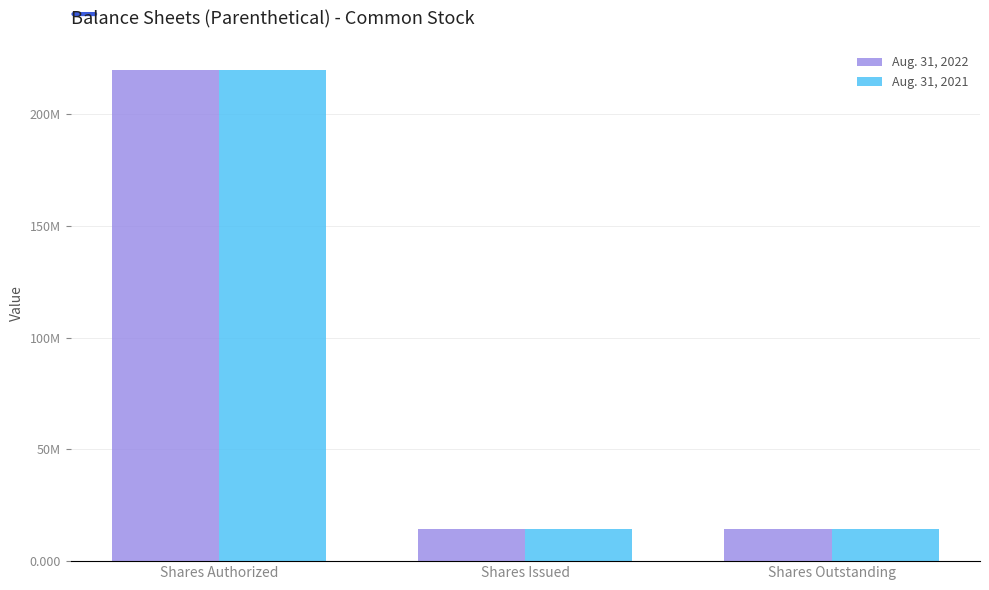

Reading left to right, list all the values displayed in this chart.

Aug. 31, 2022: 220000000	14375000	14375000
Aug. 31, 2021: 220000000	14375000	14375000